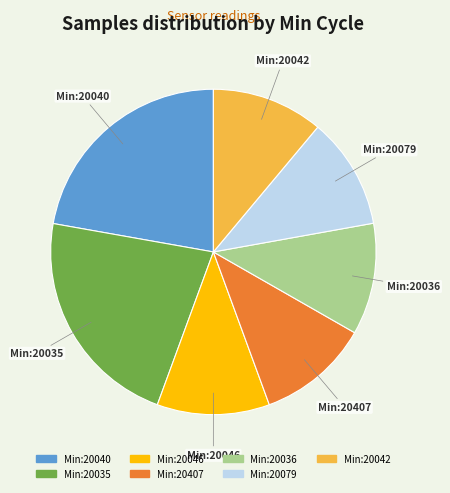

Is there any slice that represents more than half of the pie?

No